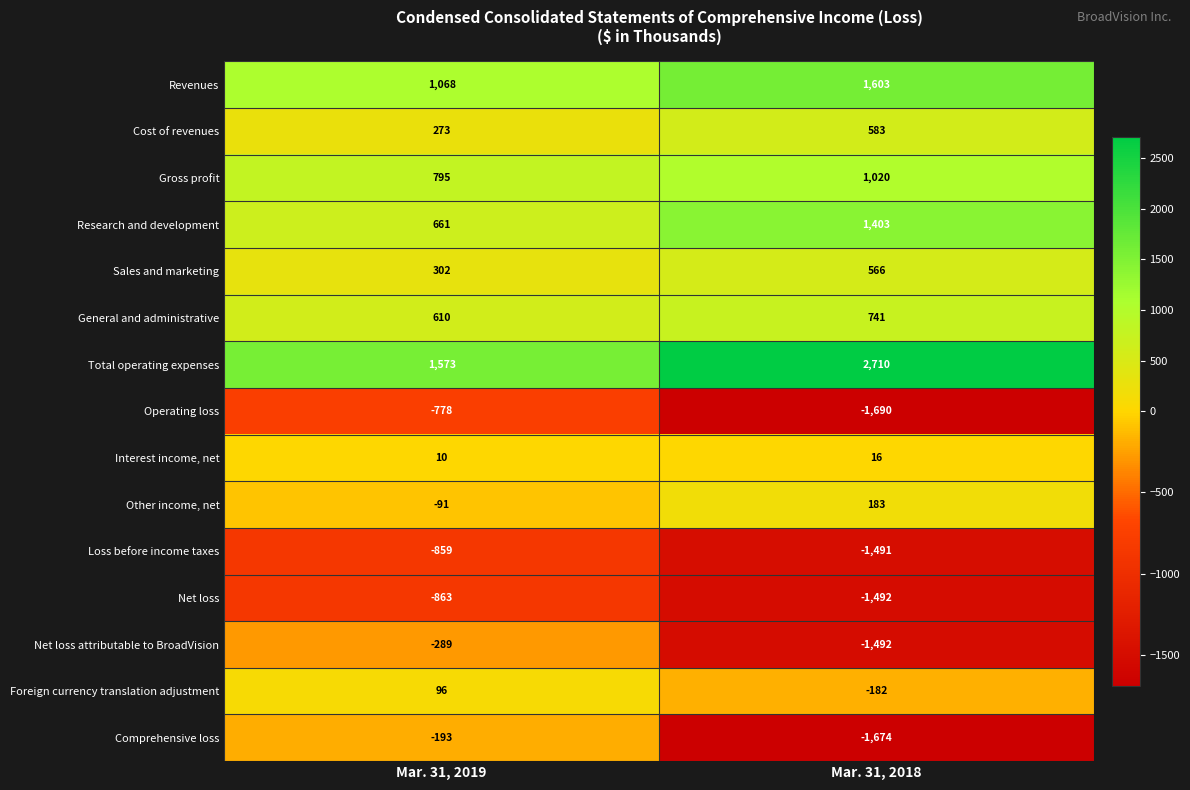

At which category is the sum across all series the highest?

Mar. 31, 2019